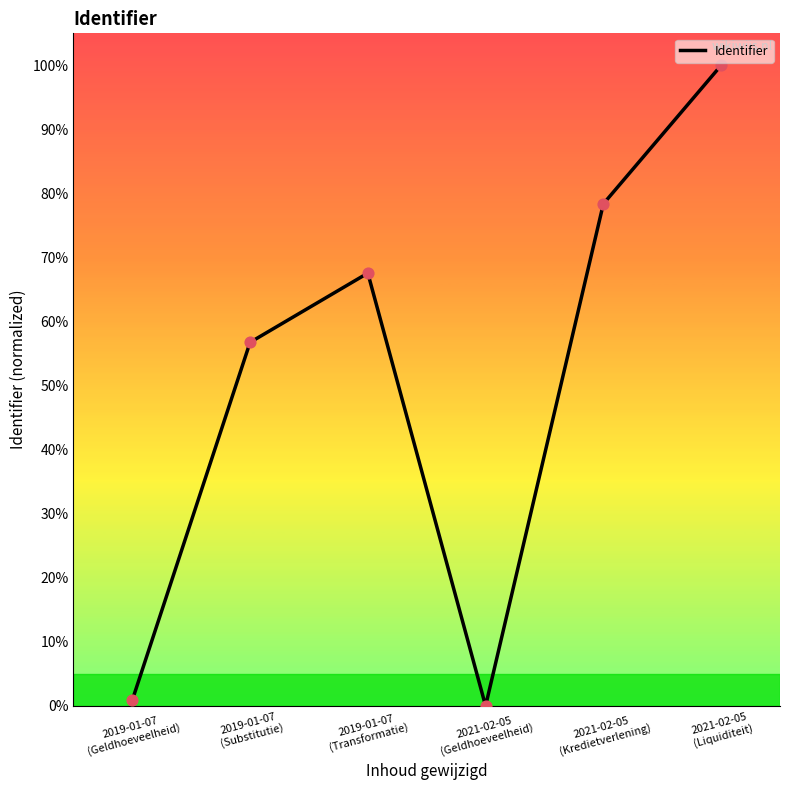

What is the change in value from 2019-01-07
(Substitutie) to 2021-02-05
(Geldhoeveelheid)?

-56.8